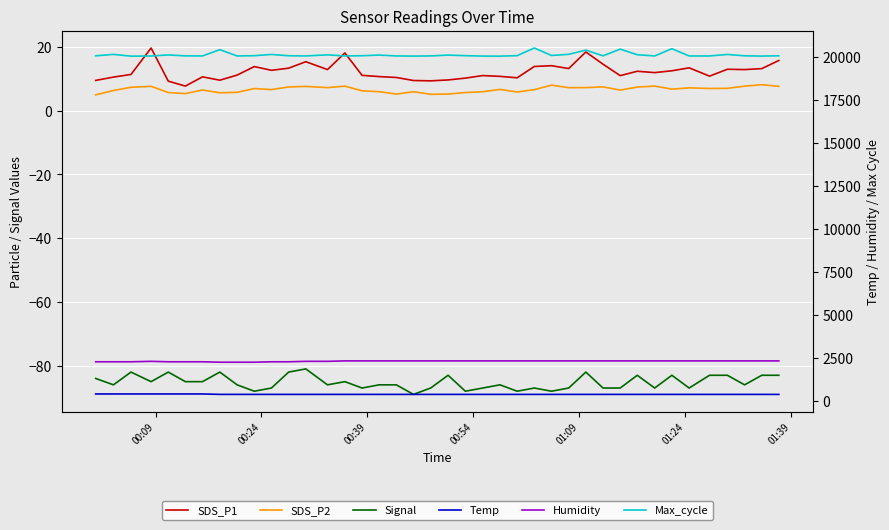

True or false: Signal and SDS_P1 intersect in this chart.

False